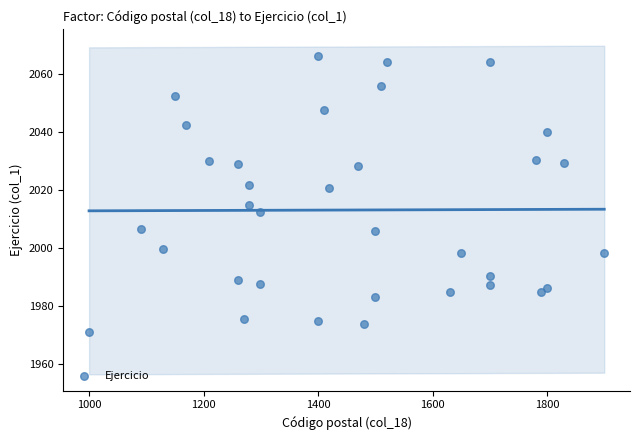

What is the range of X values (max minus min)?

900.0